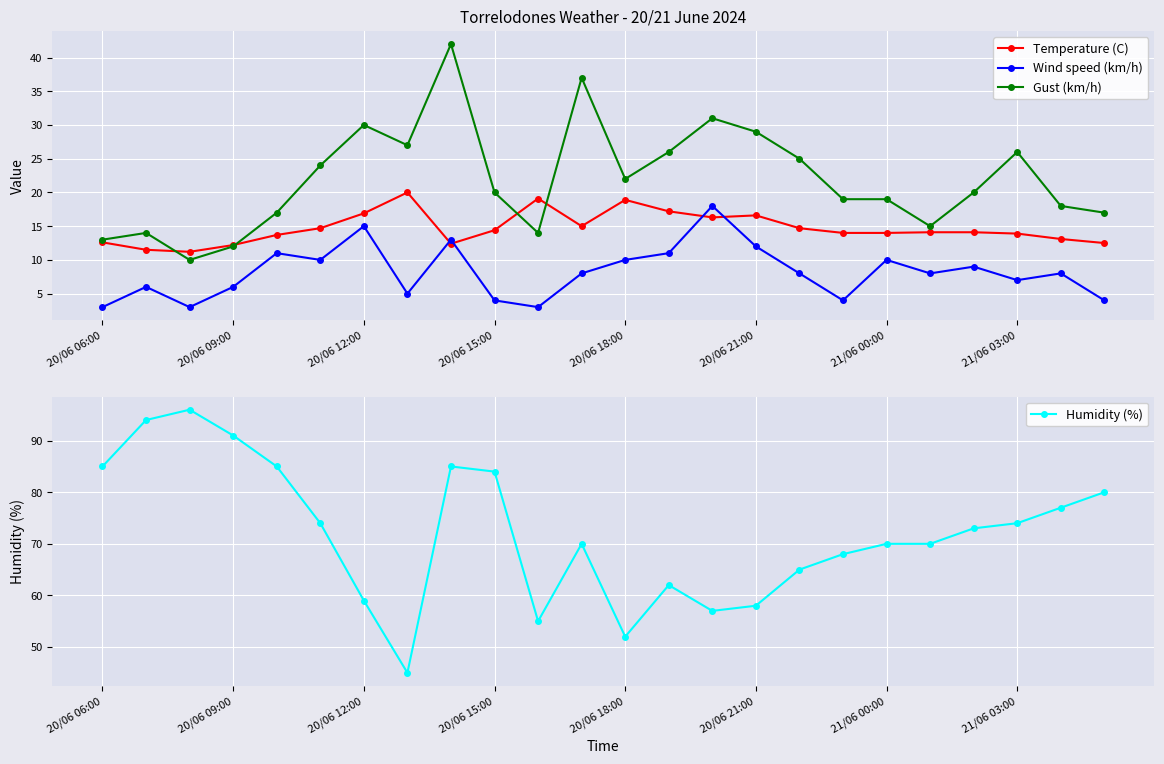

What is the sum of the Gust (km/h) values at 20/06 09:00 and 20/06 18:00?

34.0